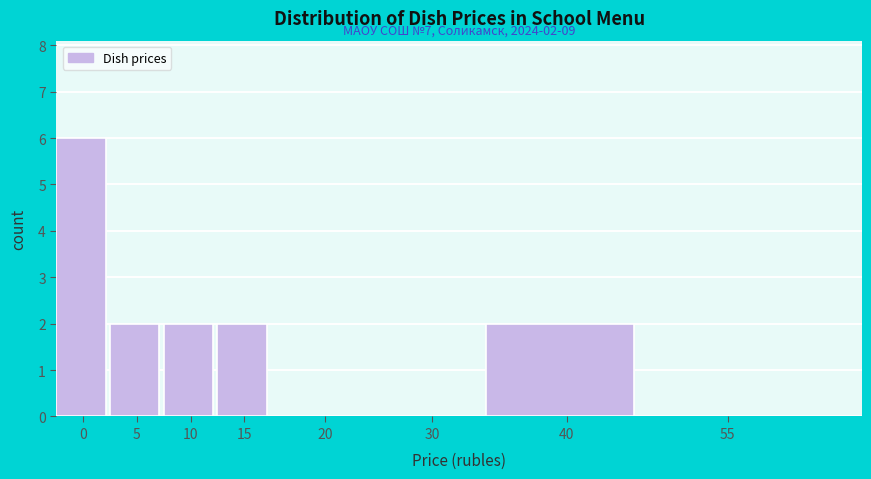

Reading left to right, list all the values displayed in this chart.

0=6	5=2	10=2	15=2	20=0	30=0	40=2	55=0